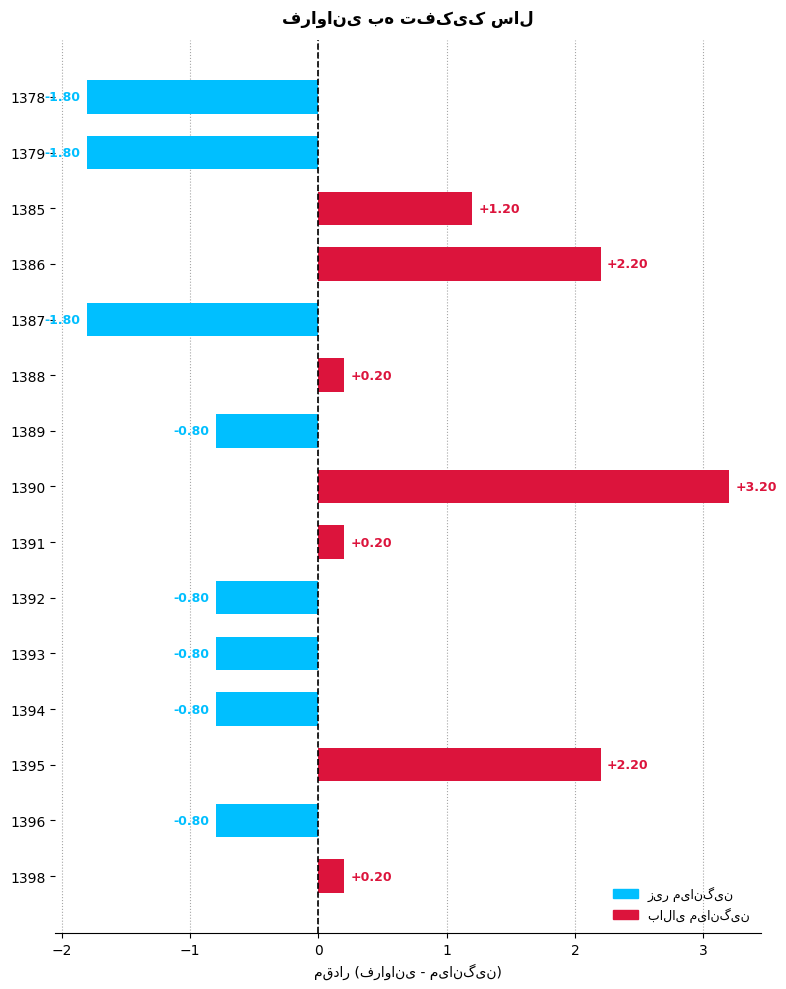

What is the difference between the maximum and minimum values?

5.0